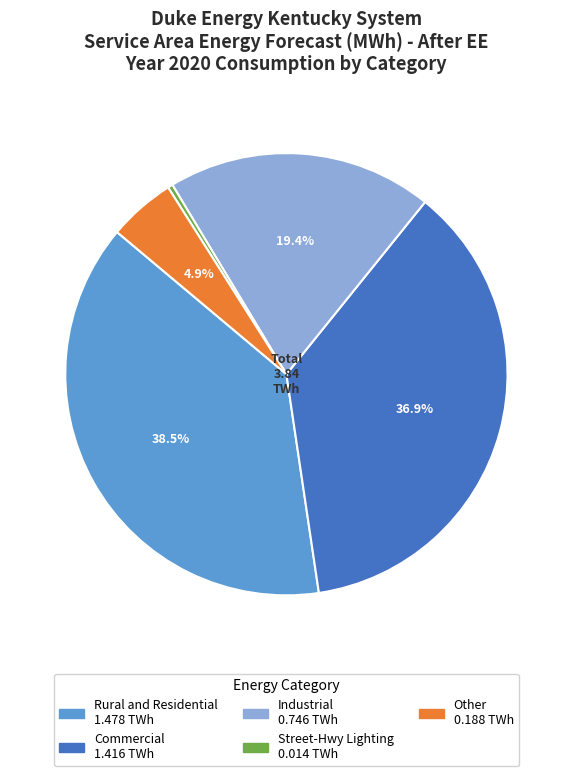

Count the number of slices in the pie.

5